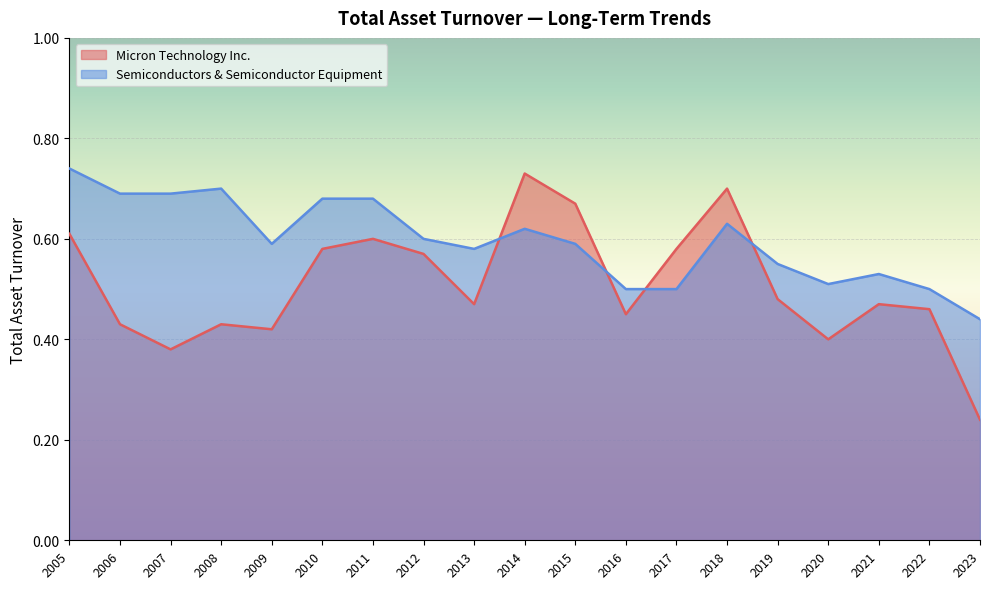

Rank the series at 2018 from highest to lowest value.

Micron Technology Inc., Semiconductors & Semiconductor Equipment